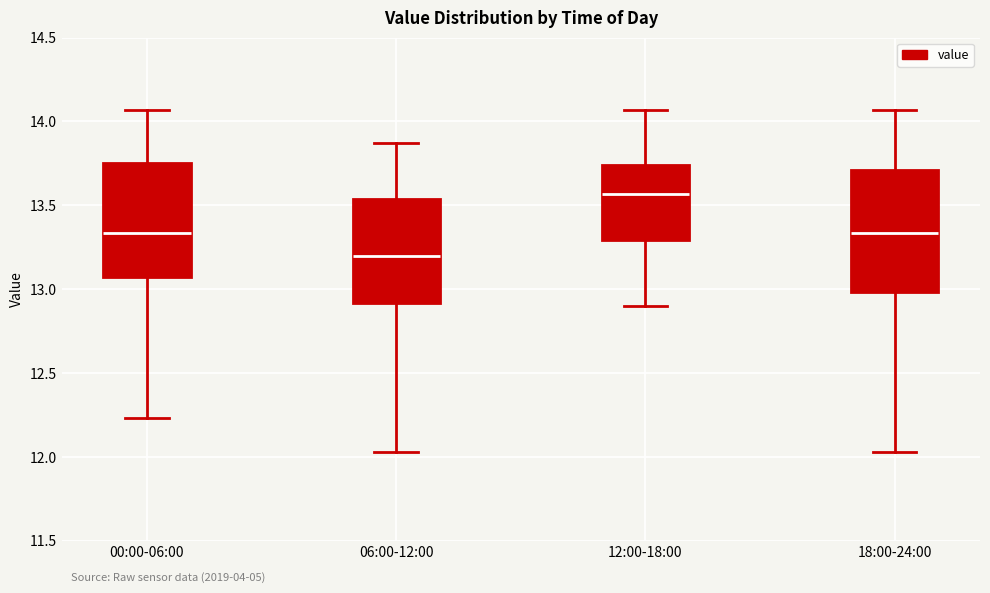

Reading left to right, transcribe this box plot: for each box, give where its median line is, the range the box spans, and where its two whiskers end, as read against the y-axis. The values are not printed on the chart, so give them approximately, as read against the axis.

00:00-06:00: median 13.35, box 13.10 to 13.75, whiskers 12.25 to 14.05
06:00-12:00: median 13.20, box 12.90 to 13.55, whiskers 12.05 to 13.85
12:00-18:00: median 13.55, box 13.30 to 13.75, whiskers 12.90 to 14.05
18:00-24:00: median 13.35, box 13.00 to 13.70, whiskers 12.05 to 14.05